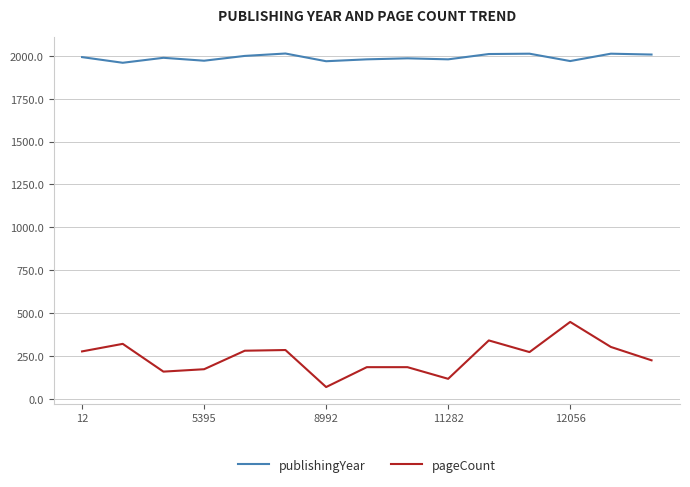

What is the lowest value of the pageCount series?

68